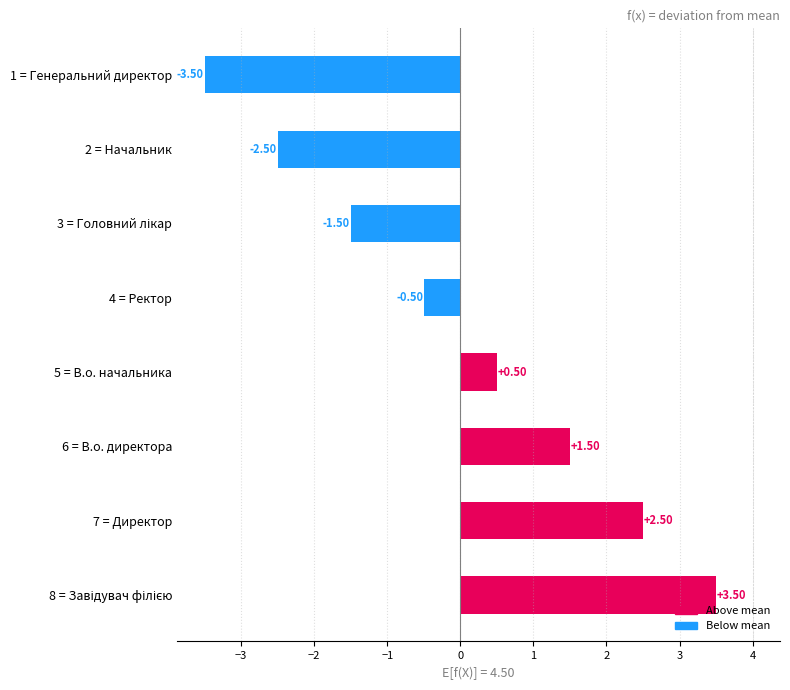

Does the chart contain any negative values?

Yes